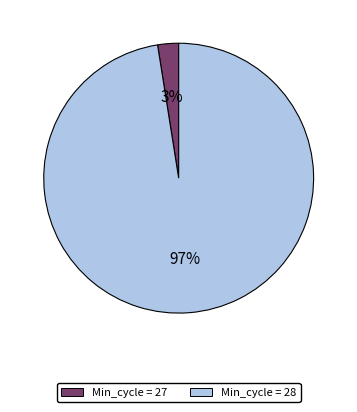

To the nearest percent, what is the average slice percentage?

50%